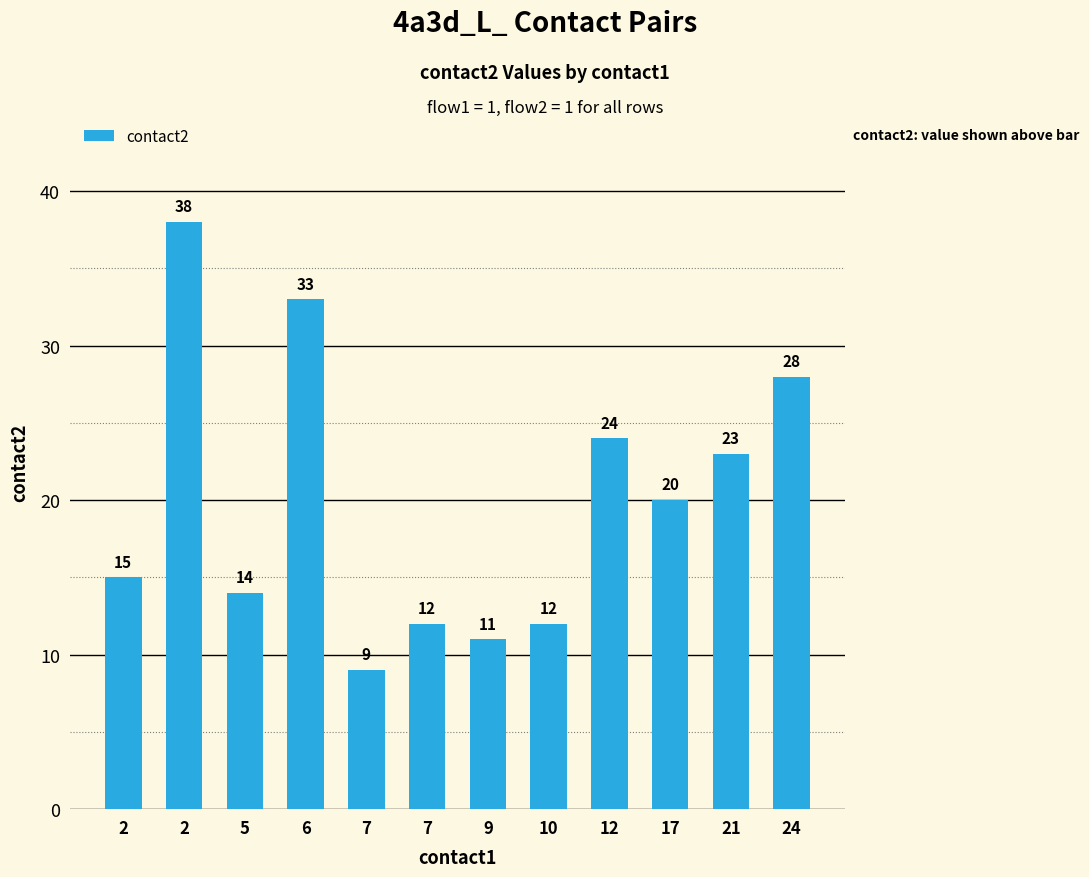

How many values are below 20?

6